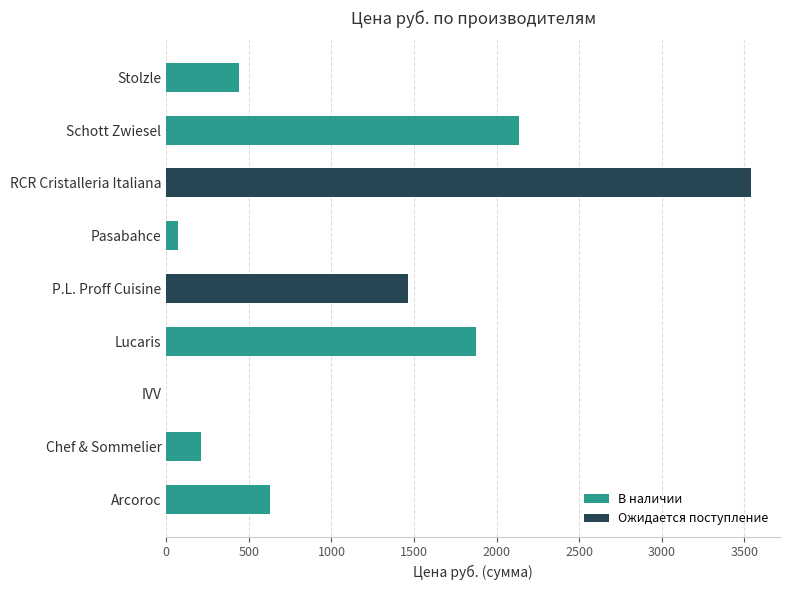

Which has a higher value, Schott Zwiesel or Arcoroc?

Schott Zwiesel